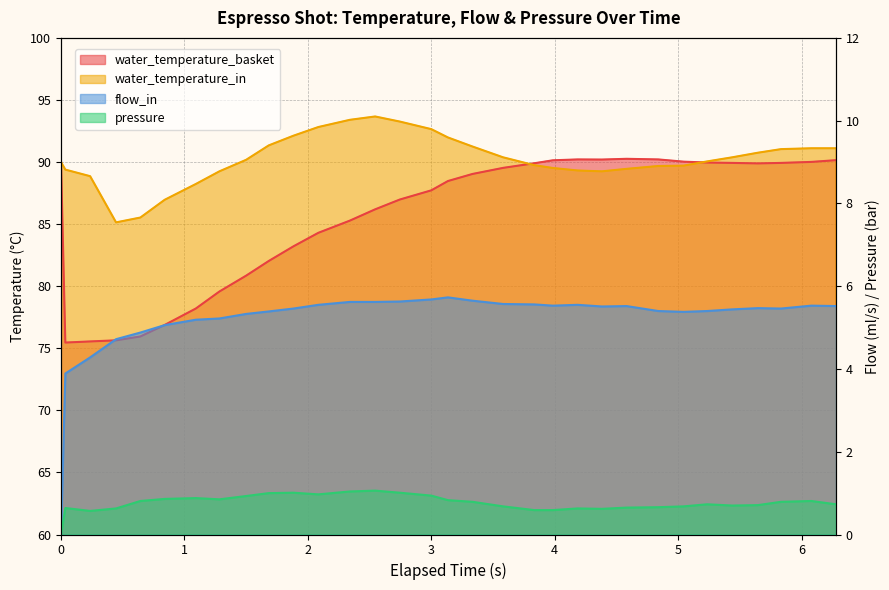

True or false: flow_in and water_temperature_basket cross at least once.

False